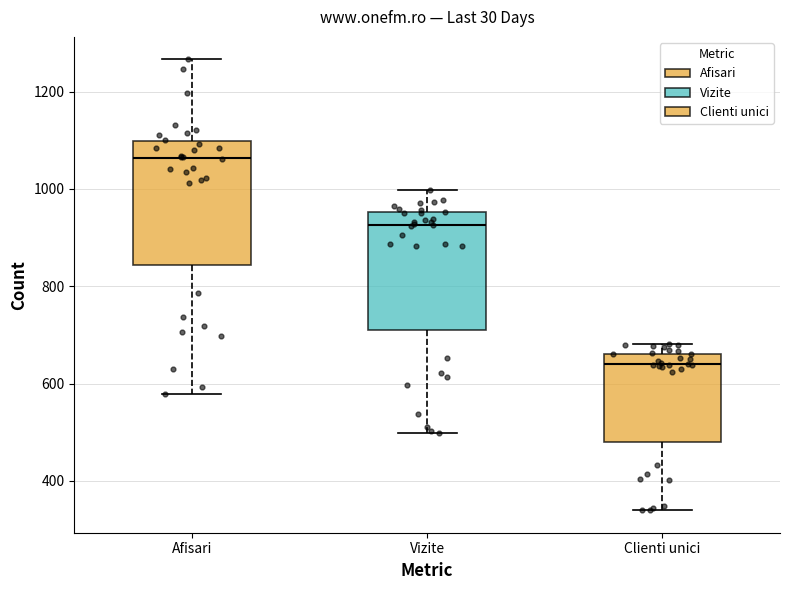

Reading left to right, read every box against the y-axis: the position of its median line, the range the box covers, and the ends of its whiskers. The values are not printed on the chart, so give them approximately, as read against the axis.

Afisari: median 1060, box 840 to 1100, whiskers 580 to 1260
Vizite: median 920, box 700 to 960, whiskers 500 to 1000
Clienti unici: median 640, box 480 to 660, whiskers 340 to 680